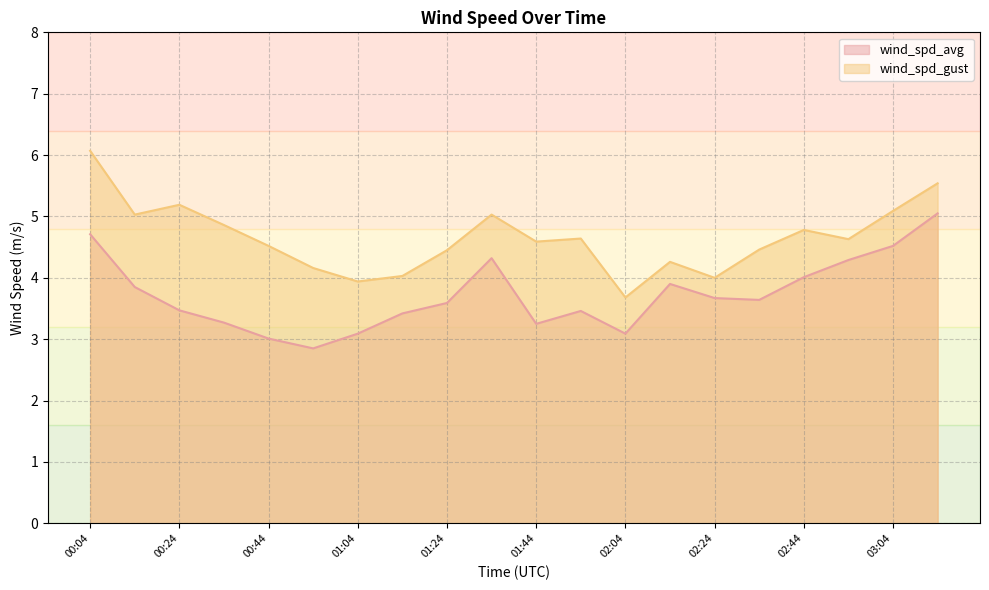

Rank the series by their average value, from highest to lowest.

wind_spd_gust, wind_spd_avg